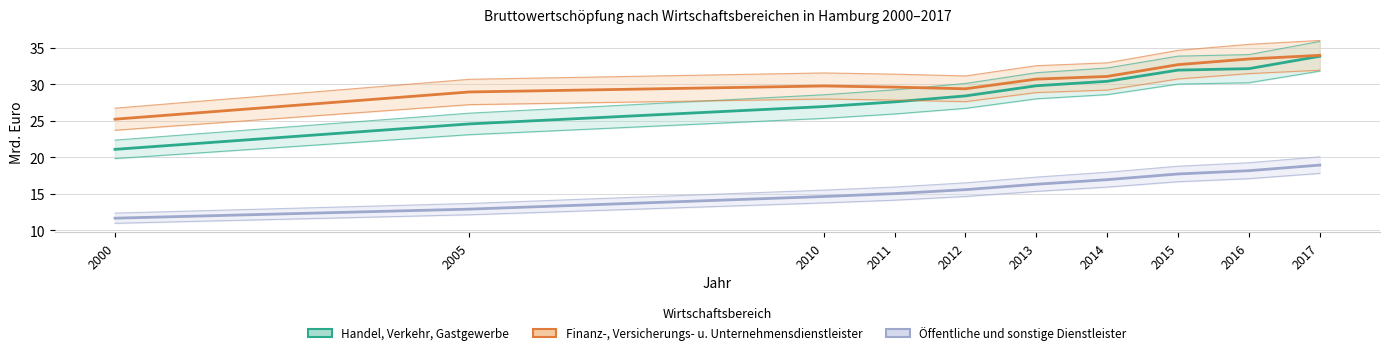

True or false: Öffentliche und sonstige Dienstleister and Finanz-, Versicherungs- und Unternehmensdienstleister cross at least once.

False